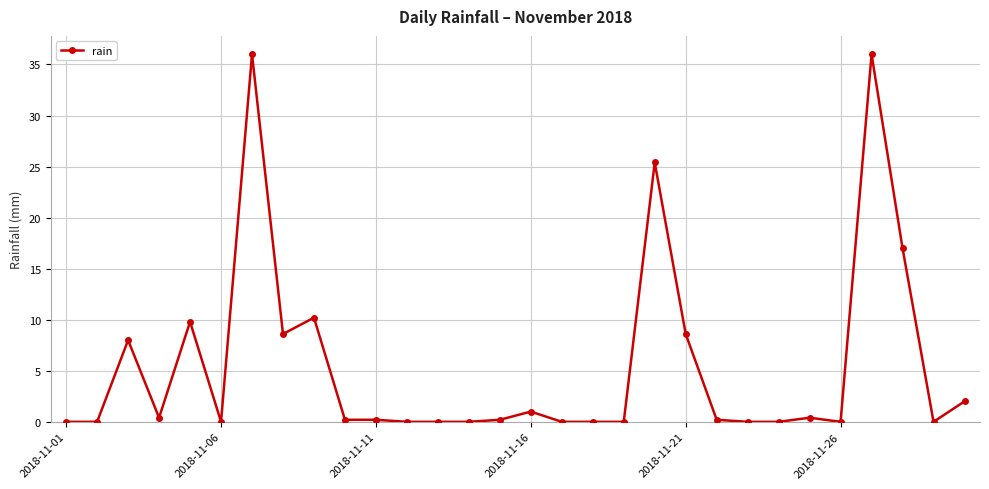

Reading right to left, transcribe all the data shown in this chart.

2.0	0.0	17.0	36.0	0.0	0.4	0.0	0.0	0.2	8.6	25.4	0.0	0.0	0.0	1.0	0.2	0.0	0.0	0.0	0.2	0.2	10.2	8.6	36.0	0.0	9.8	0.4	8.0	0.0	0.0